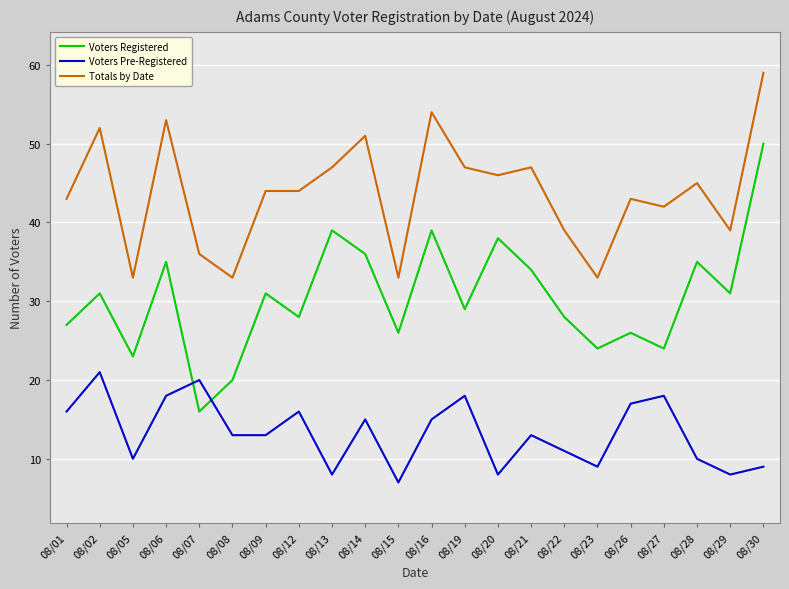

At which label is Voters Registered closest to 33?

08/21